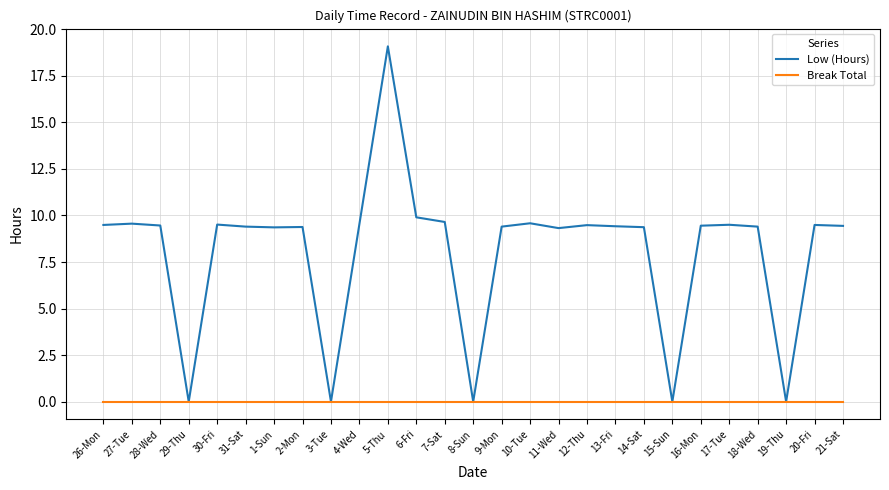

True or false: Low (Hours) has more than 2 points higher than both neighbors.

True